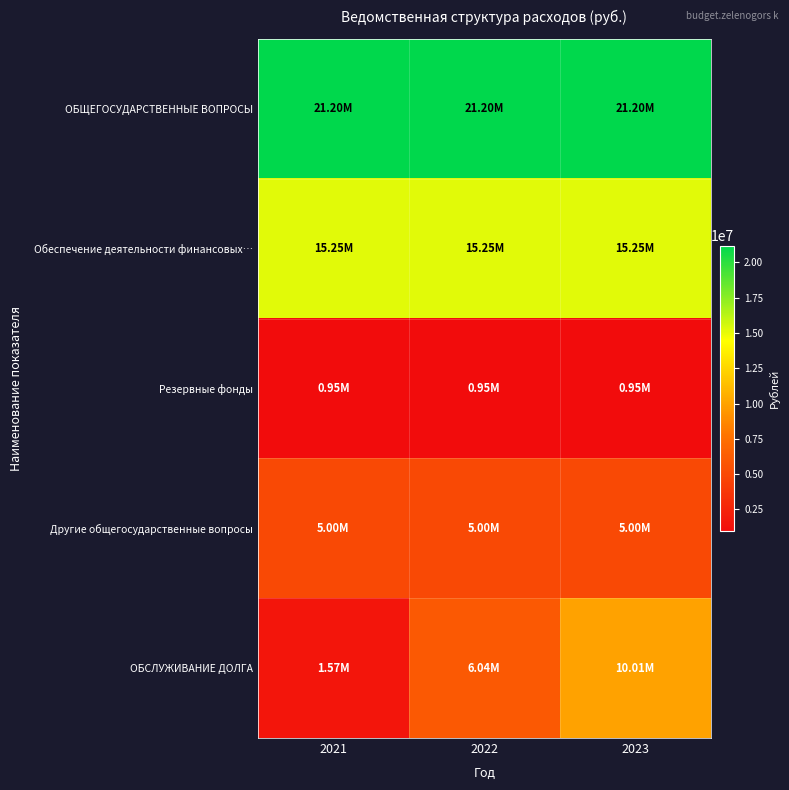

Reading left to right, what are all the values shown in this chart?

ОБЩЕГОСУДАРСТВЕННЫЕ ВОПРОСЫ: 2021=21198700	2022=21198700	2023=21198700
Обеспечение деятельности финансовых…: 2021=15248700	2022=15248700	2023=15248700
Резервные фонды: 2021=950000	2022=950000	2023=950000
Другие общегосударственные вопросы: 2021=5000000	2022=5000000	2023=5000000
ОБСЛУЖИВАНИЕ ДОЛГА: 2021=1574900	2022=6035800	2023=10010200